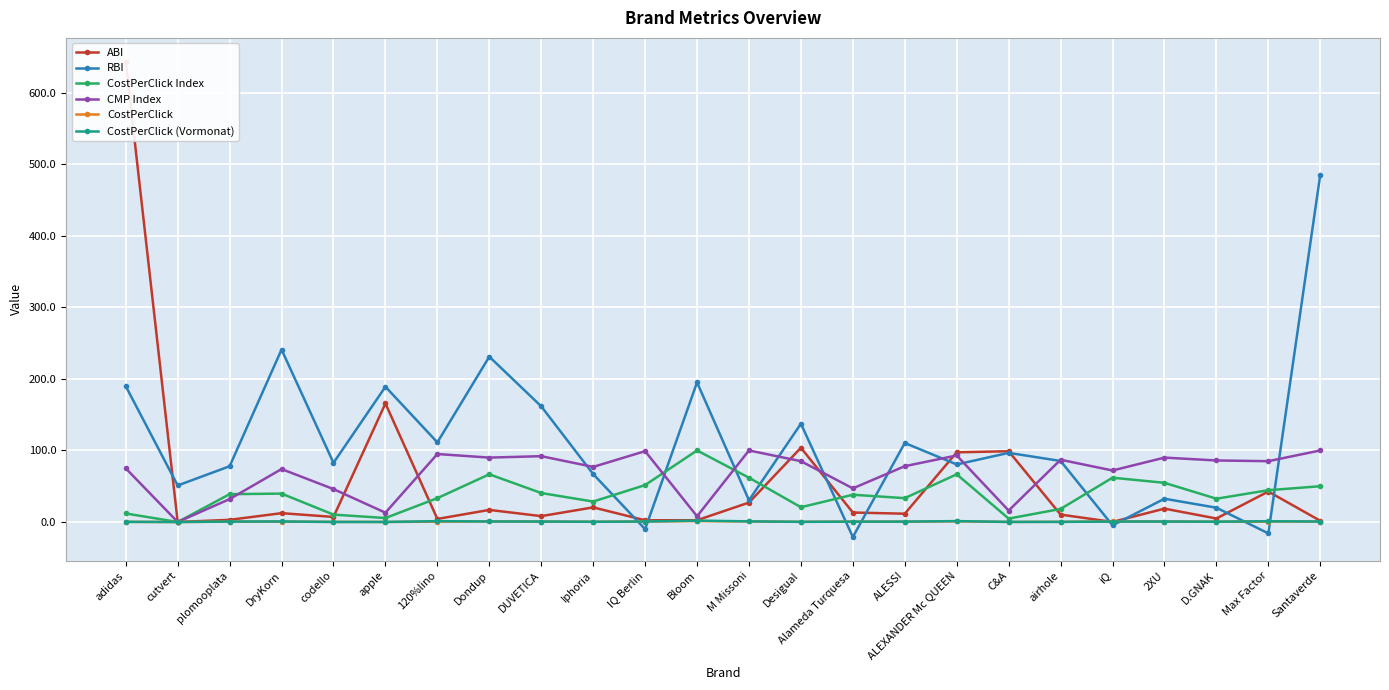

Rank the series at Dondup from highest to lowest value.

RBI, CMP Index, CostPerClick Index, ABI, CostPerClick, CostPerClick (Vormonat)